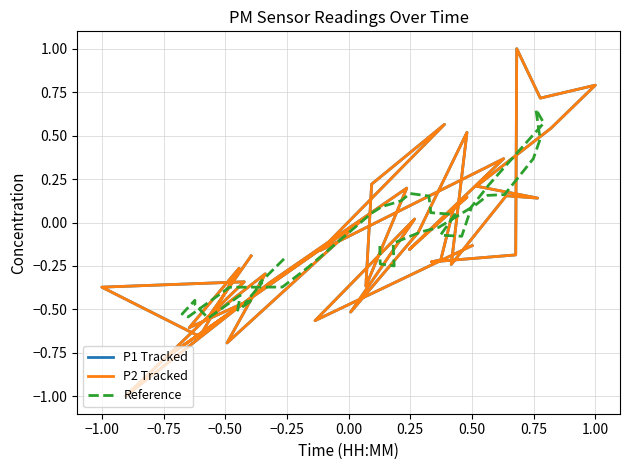

True or false: P2 Tracked has more than 1 interior local peaks.

True